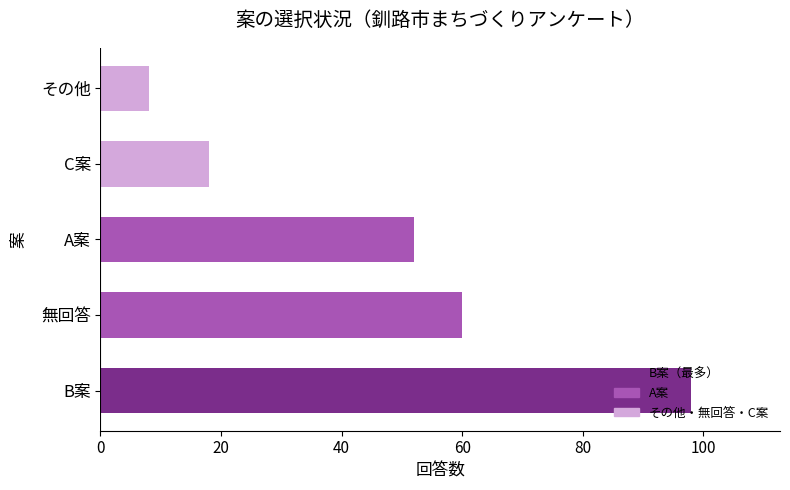

Between C案 and A案, which is larger?

A案